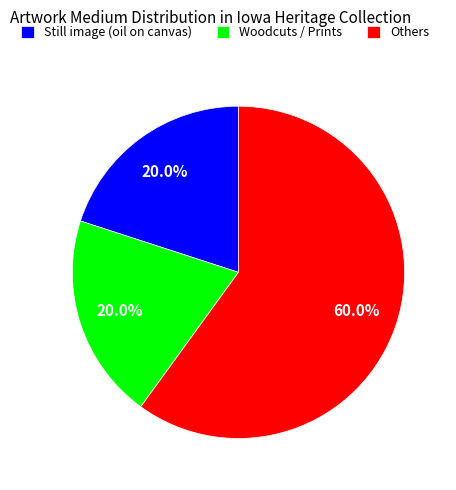

Which has a higher value, Others or Woodcuts / Prints?

Others